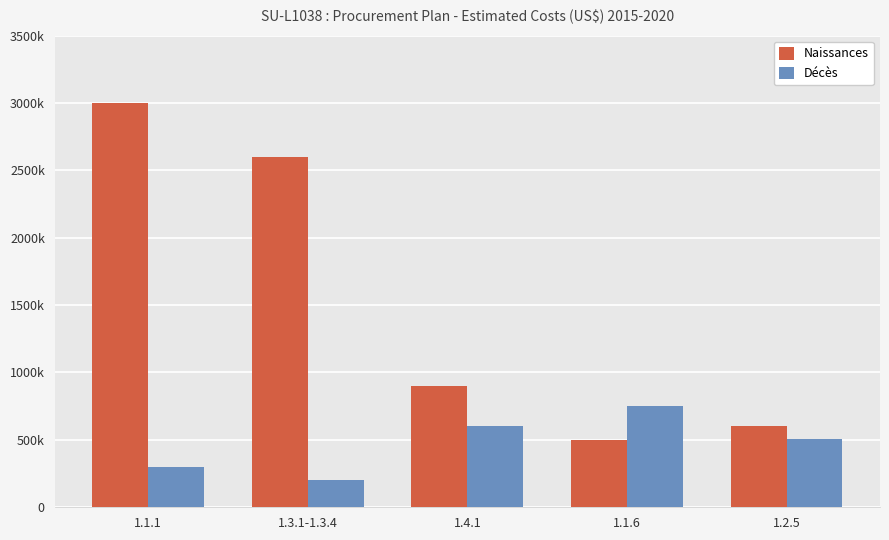

What is the difference between the Décès values at 1.4.1 and 1.1.6?

150000